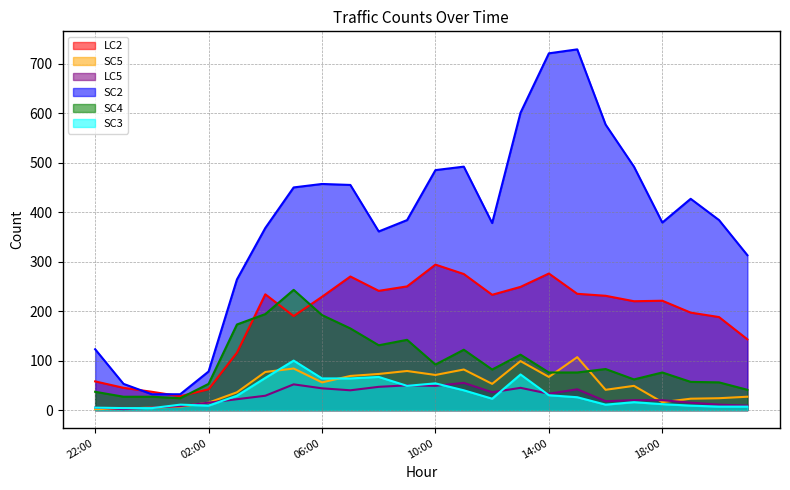

What is the difference between the second highest and second lowest values in the LC2 series?

239